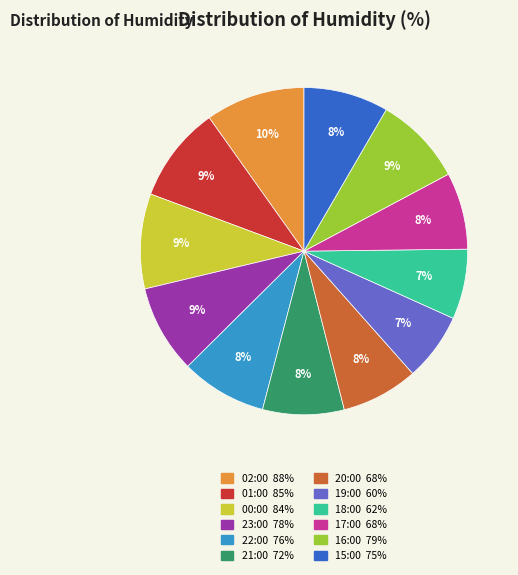

Is it true that 20:00 is 1% of the pie?

False